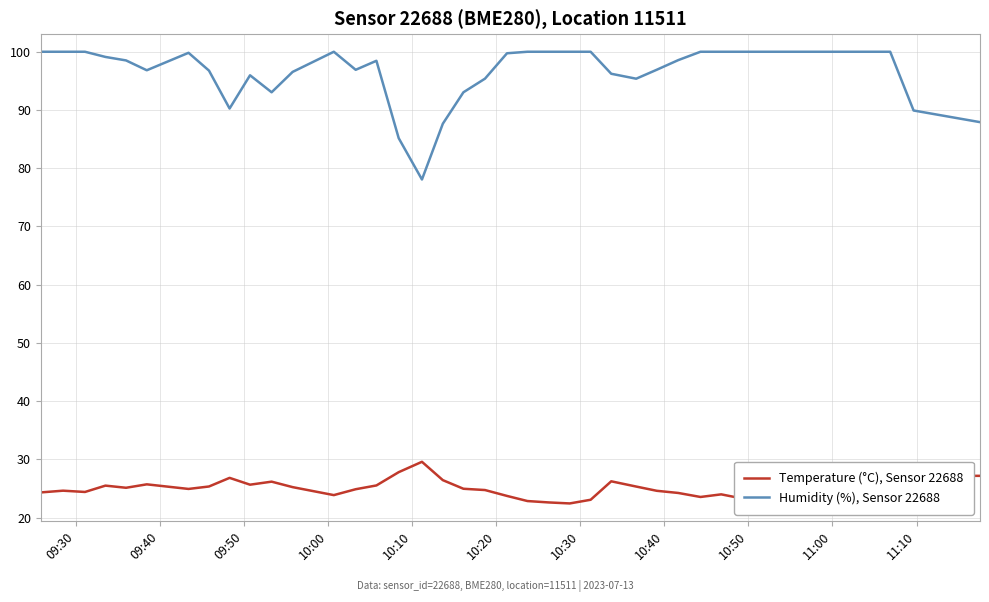

List the series in order of their overall mean, lowest first.

Temperature (°C), Sensor 22688, Humidity (%), Sensor 22688